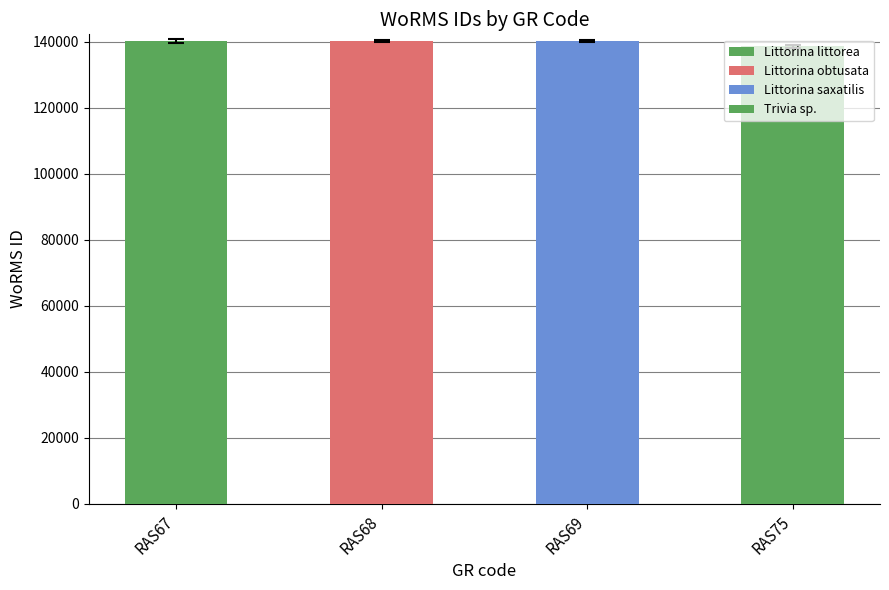

What is the average value?

139843